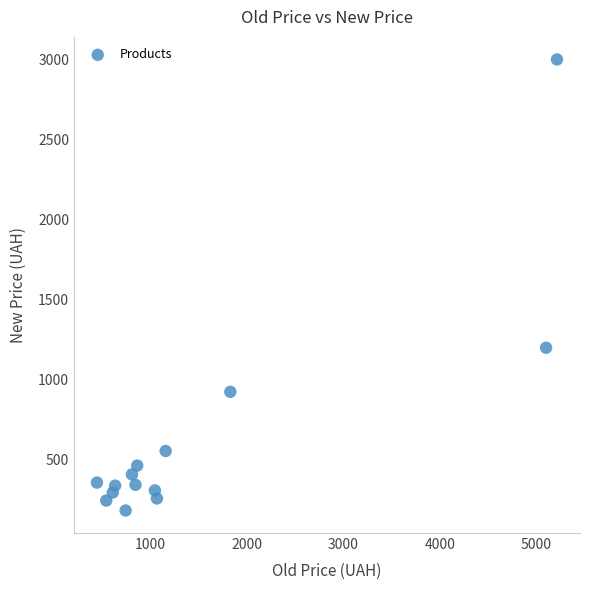

What is the range of Y values (max minus min)?

2813.0